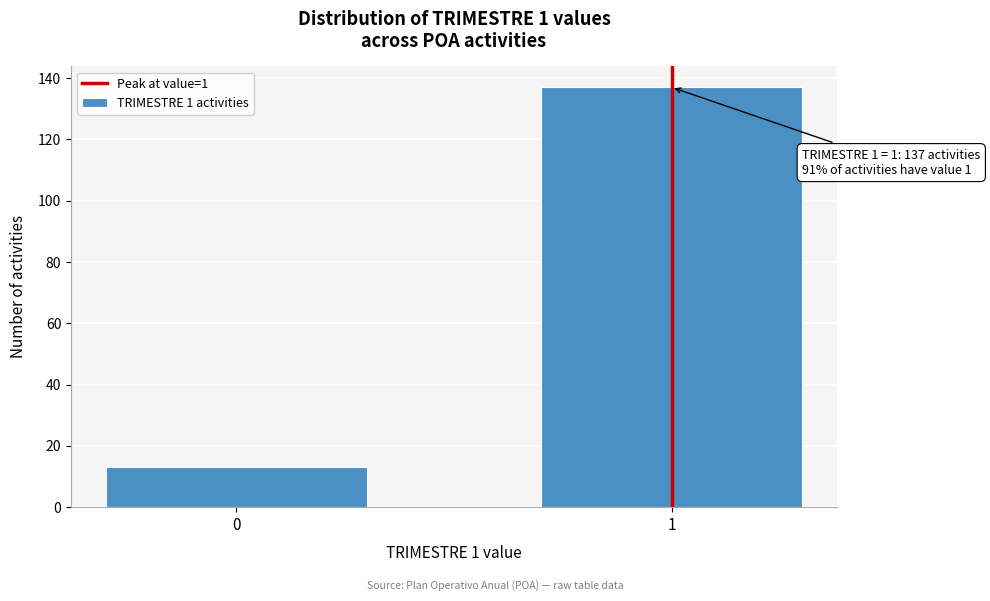

Reading right to left, extract all data points from this chart.

1=137	0=13